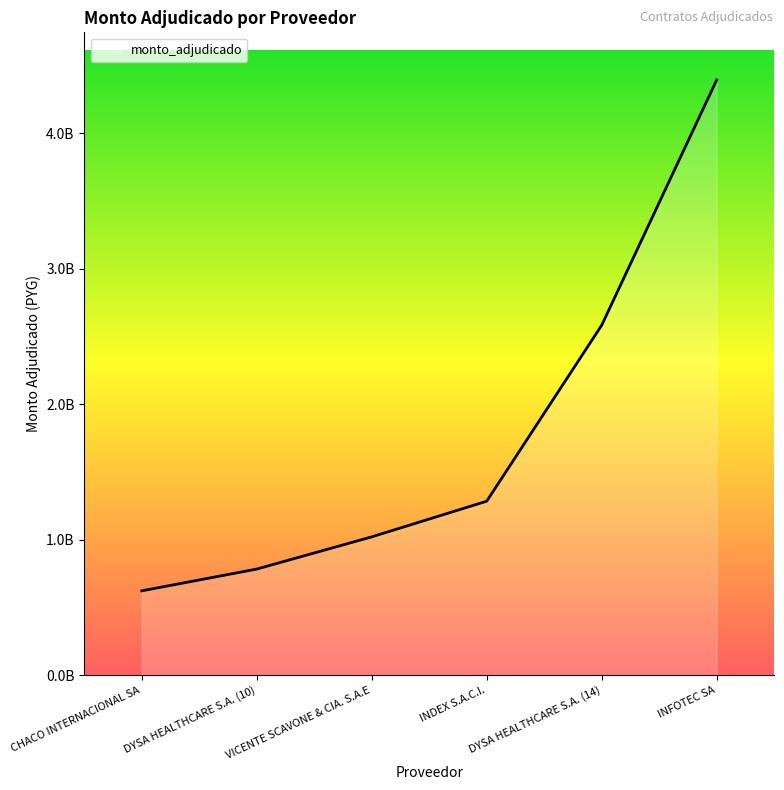

Does the chart display data point markers on the line(s)?

No